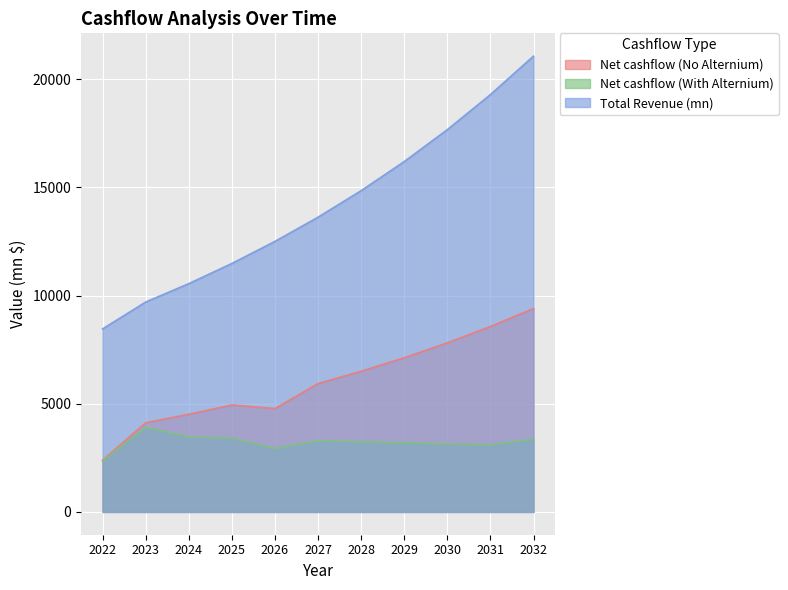

True or false: Total Revenue (mn) and Net cashflow (With Alternium) cross at least once.

False